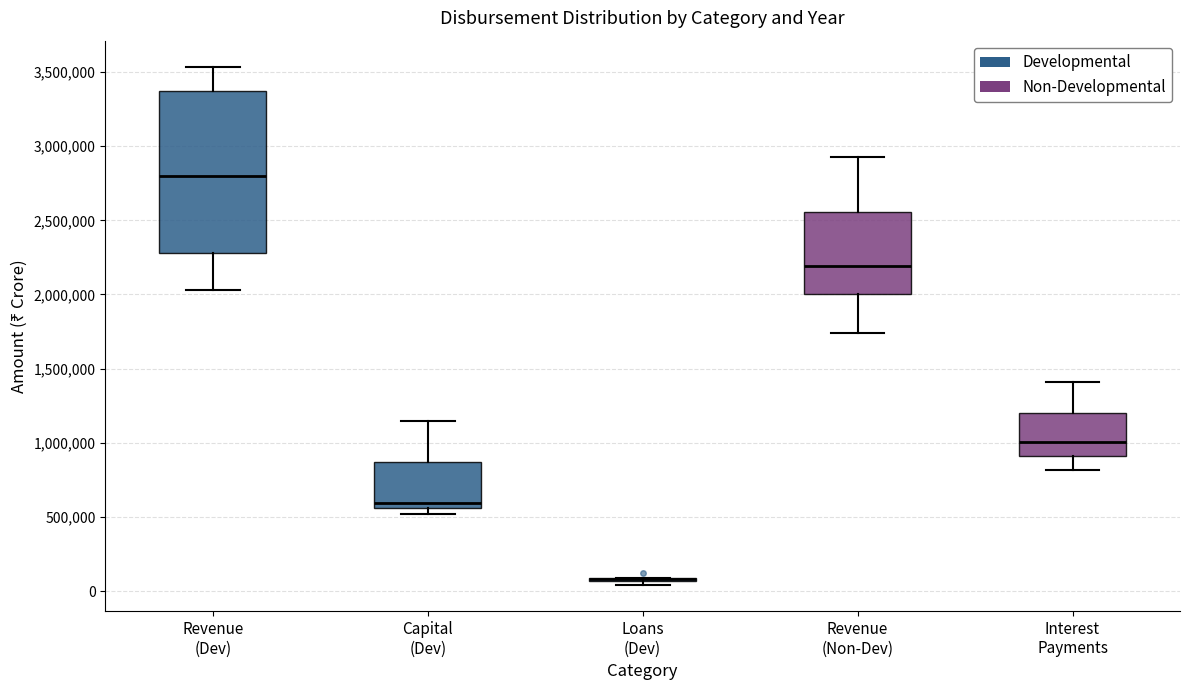

Comparing the boxes themselves (not the whiskers), which one is the tallest?

Revenue (Dev)